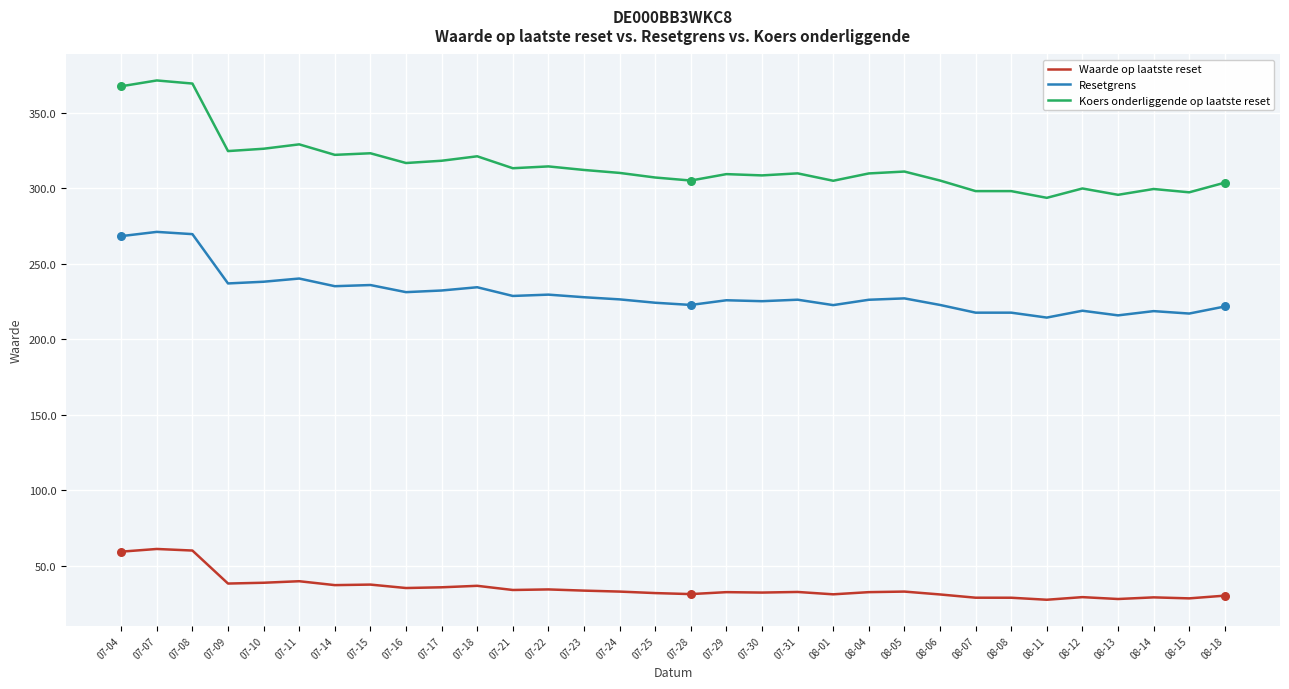

Is the value of Koers onderliggende op laatste reset at 07-31 greater than the value of Resetgrens at 07-25?

Yes